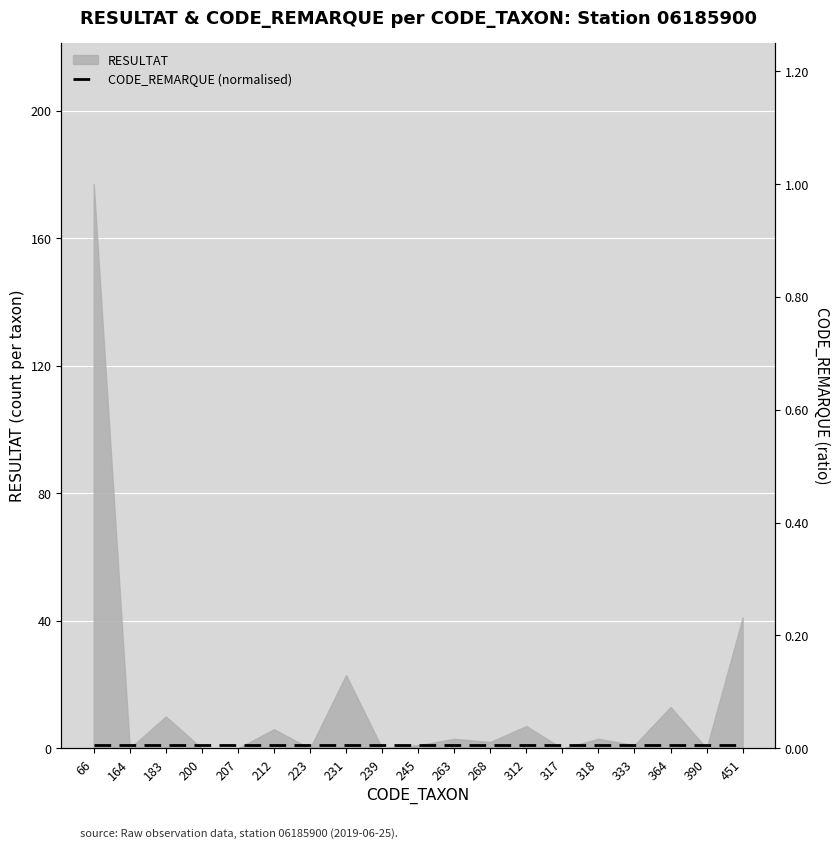

Where is the data nearest to the value 88?

451